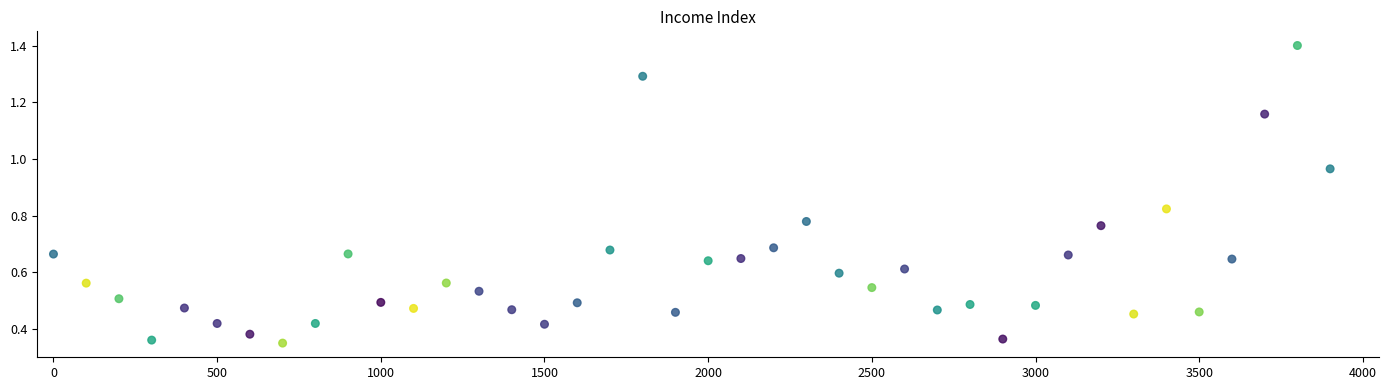

How many data points are displayed?

40